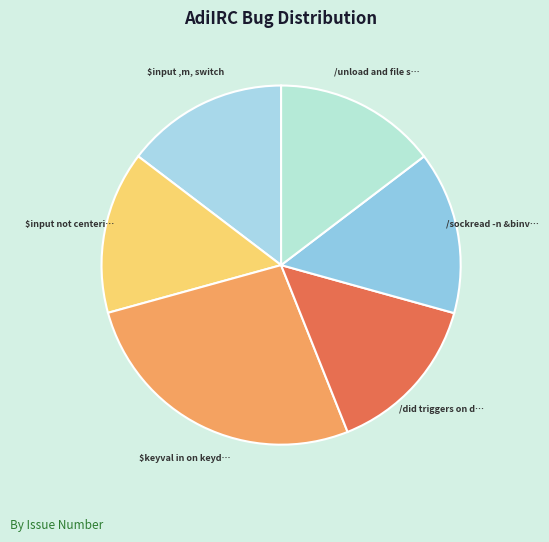

How many slices are in this pie chart?

6